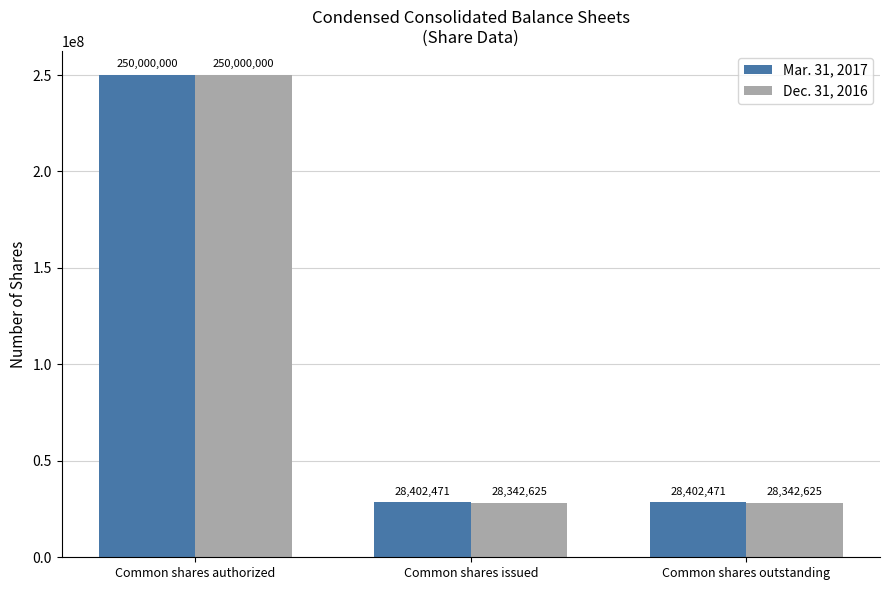

What is the minimum value shown in the chart?

28342625